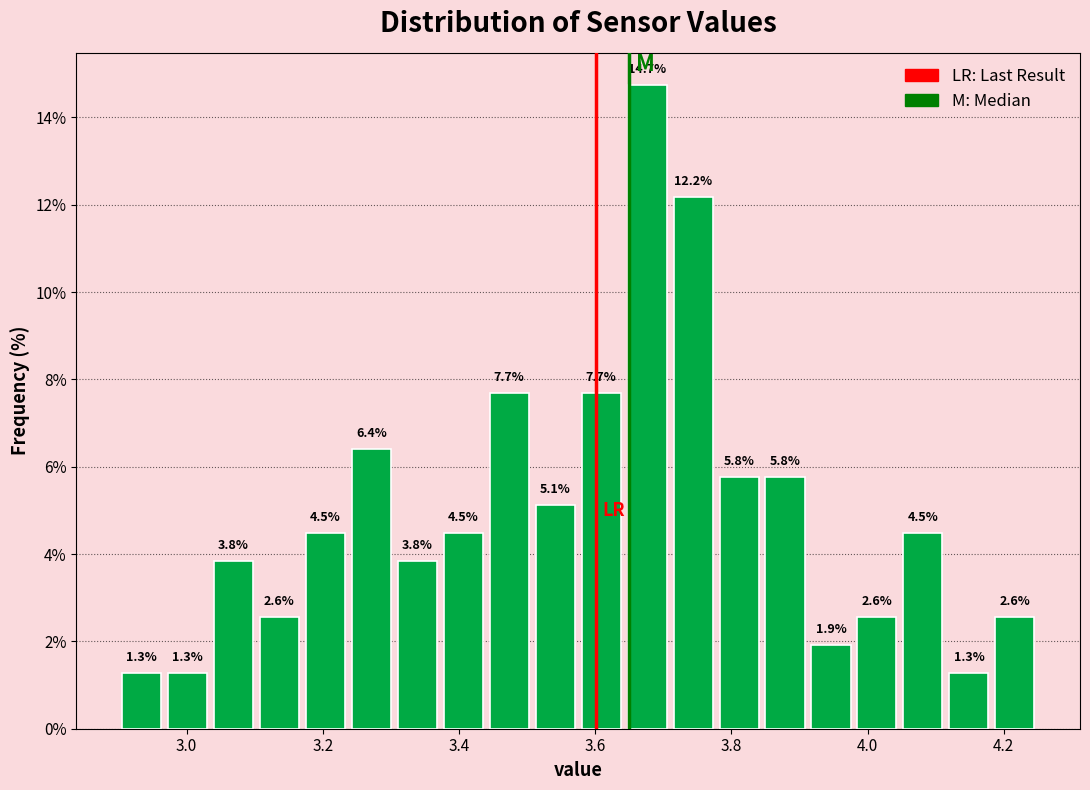

Read against the x-axis, roughly where is the centre of the tallest bar?

3.68